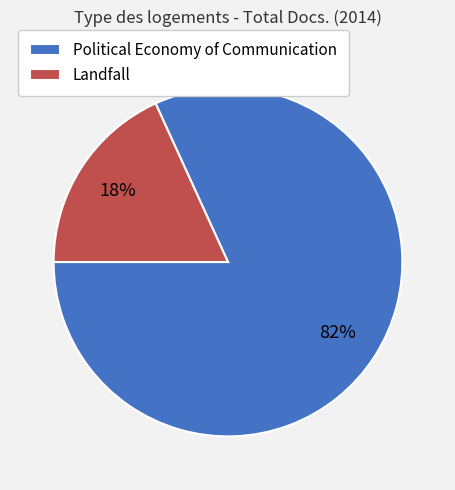

What is the ratio of the value at Landfall to the value at Political Economy of Communication?

0.2